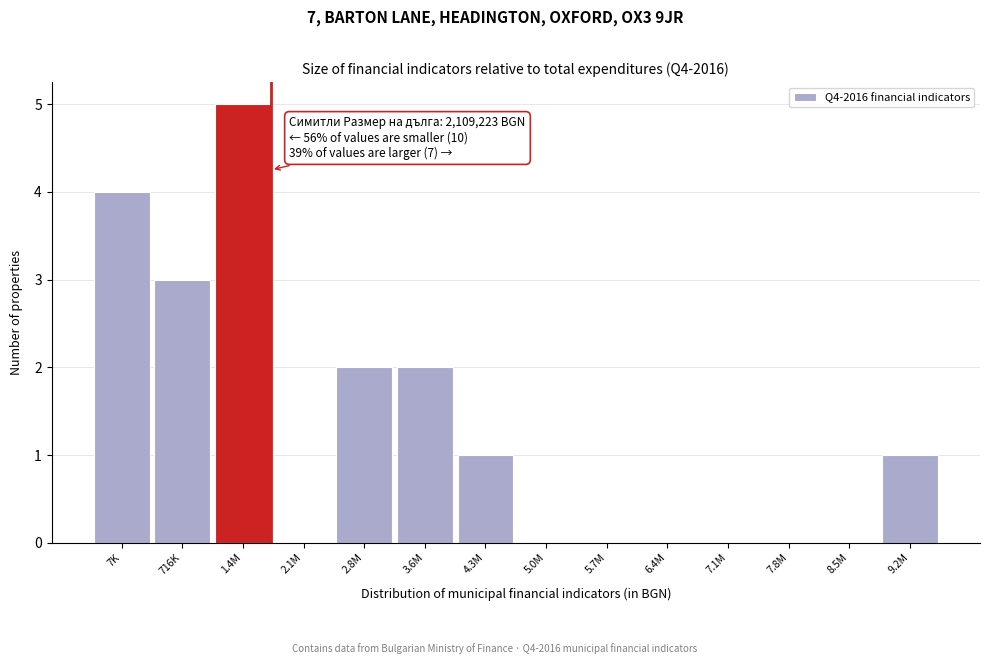

Reading left to right, list all the values displayed in this chart.

7K=4	716K=3	1.4M=5	2.1M=0	2.8M=2	3.6M=2	4.3M=1	5.0M=0	5.7M=0	6.4M=0	7.1M=0	7.8M=0	8.5M=0	9.2M=1